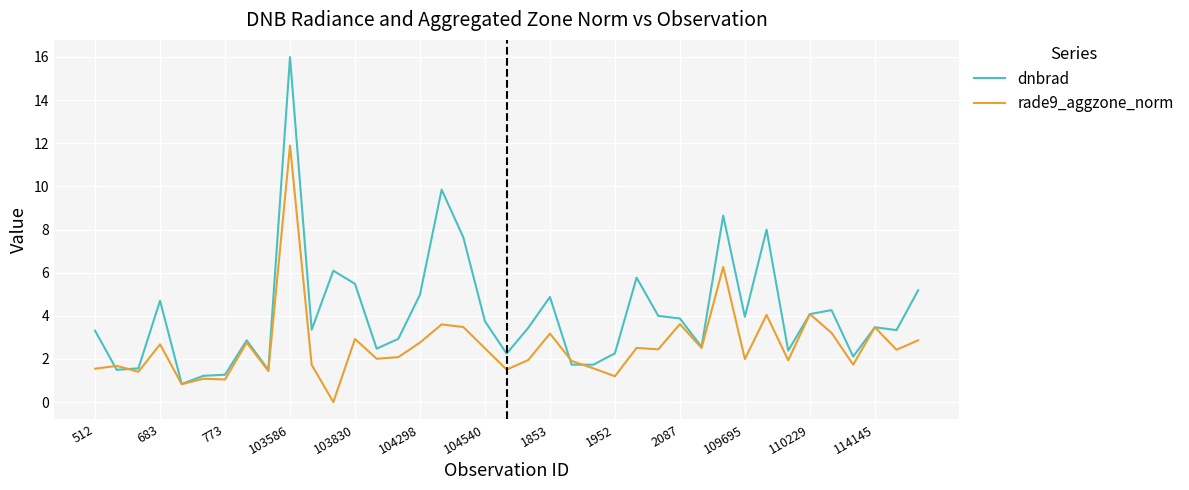

Rank the series by their maximum value, from lowest to highest.

rade9_aggzone_norm, dnbrad